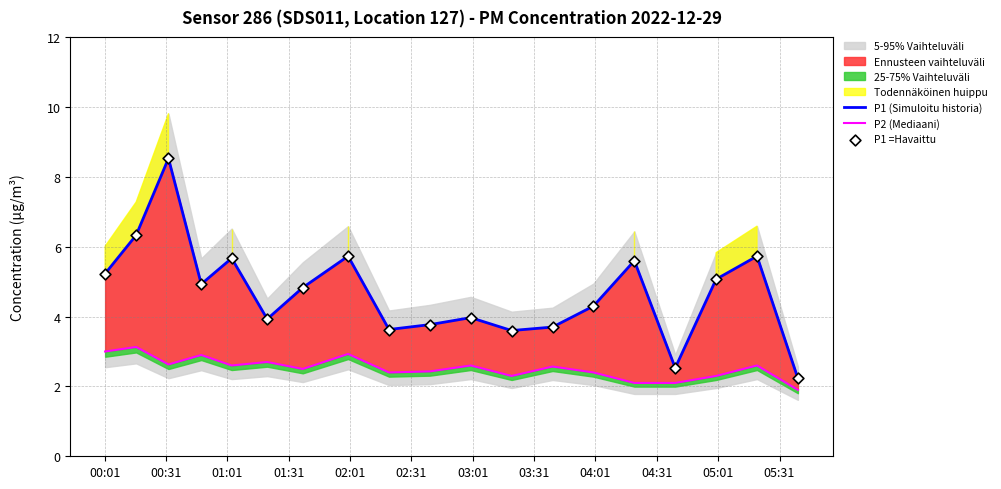

Which series has the largest total across all categories?

P1 (Simuloitu historia)